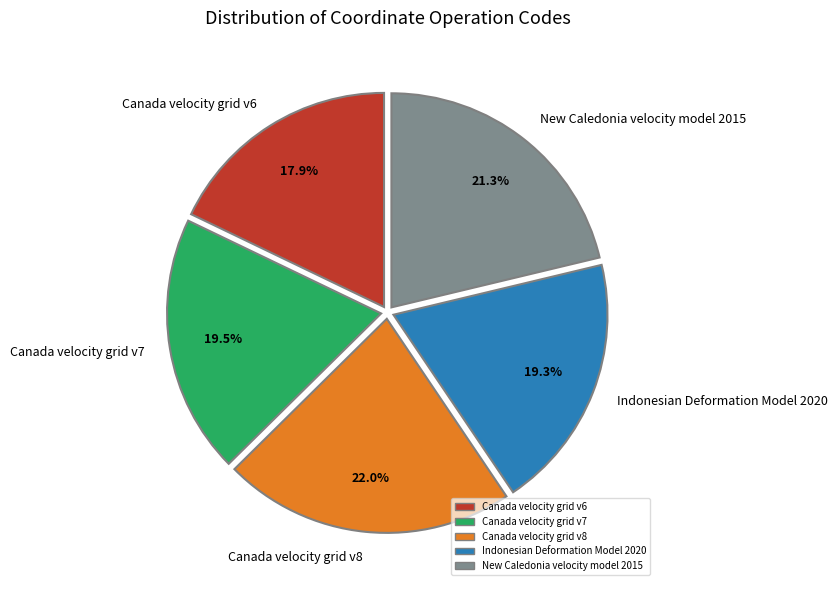

What percentage is NOT represented by Canada velocity grid v7?

80.5%